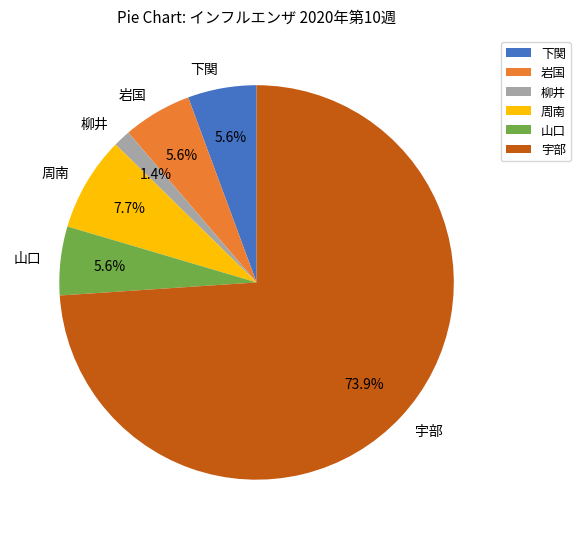

Which has a higher value, 宇部 or 下関?

宇部